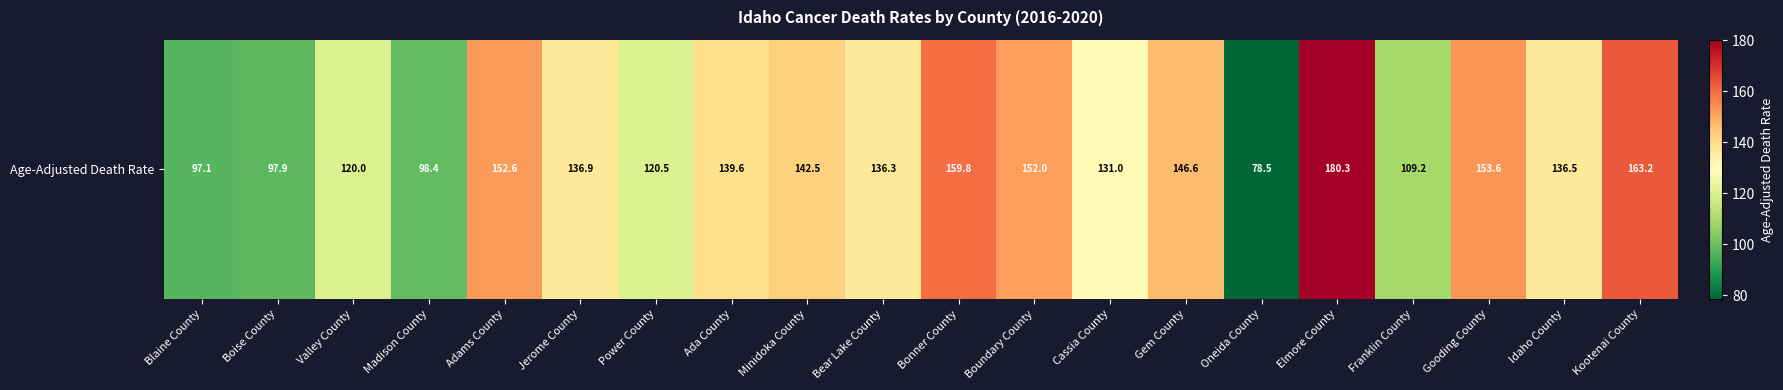

What is the ratio of the value at Elmore County to the value at Adams County?

1.2